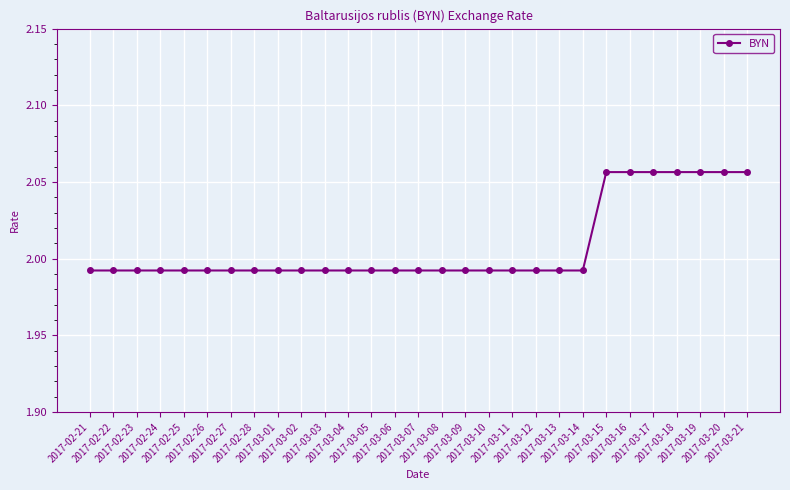

How many values are between 1 and 2?

22